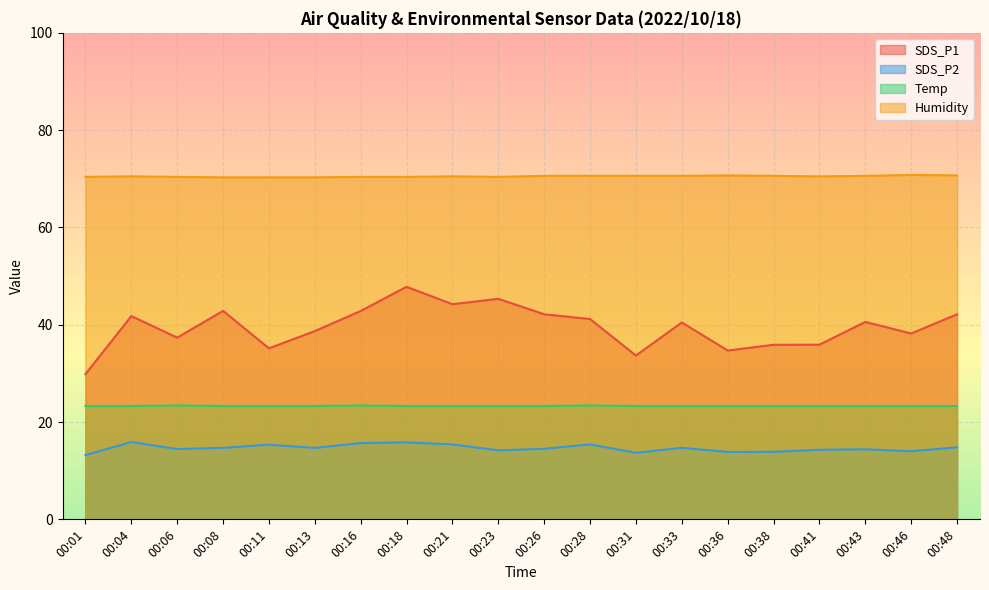

What is the difference between the maximum and minimum values in the SDS_P1 series?

17.9